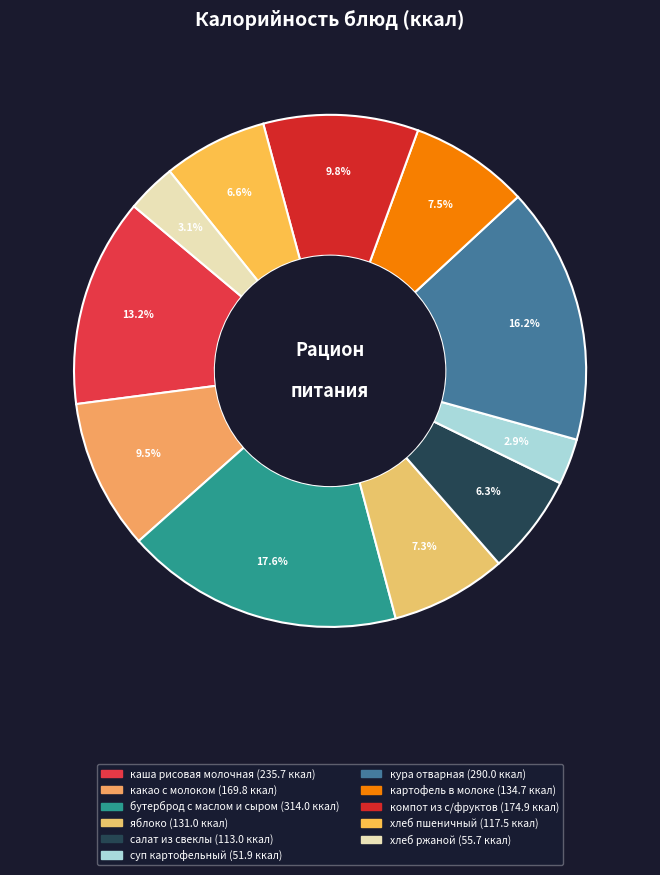

Is there a majority slice in this chart?

No